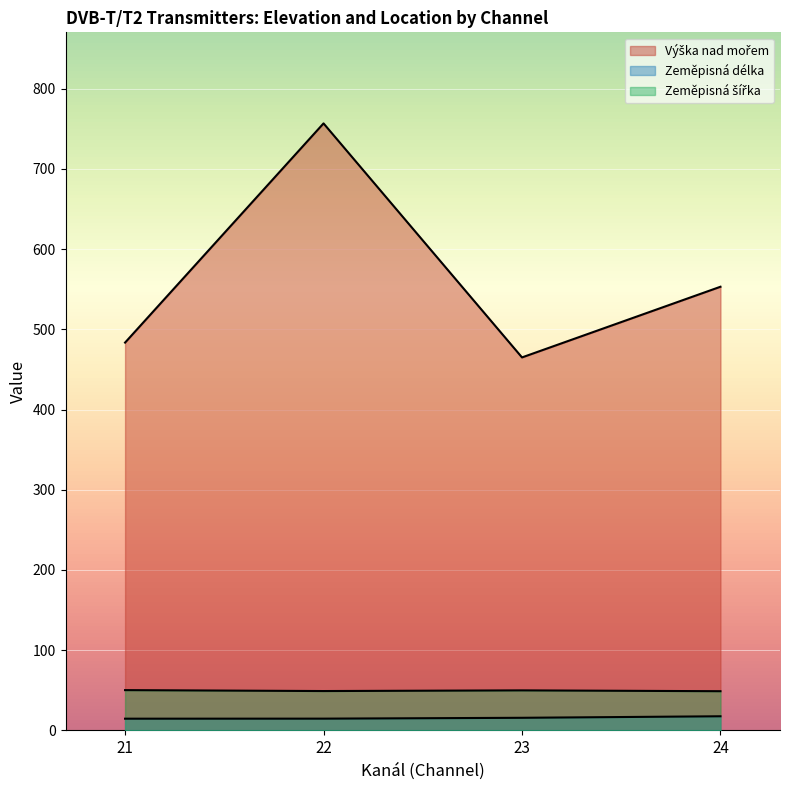

Between 22 and 23, which series saw the biggest shift?

Výška nad mořem